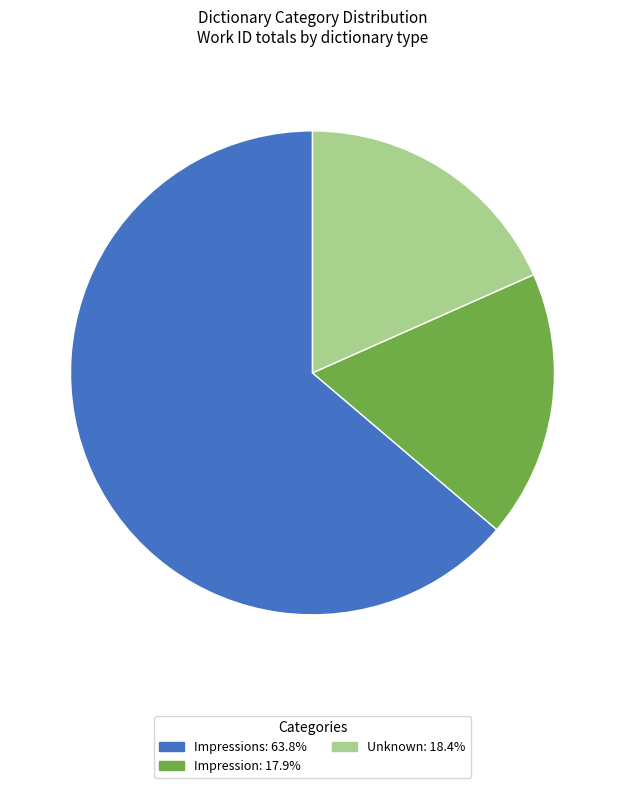

Is there any slice that represents more than half of the pie?

Yes